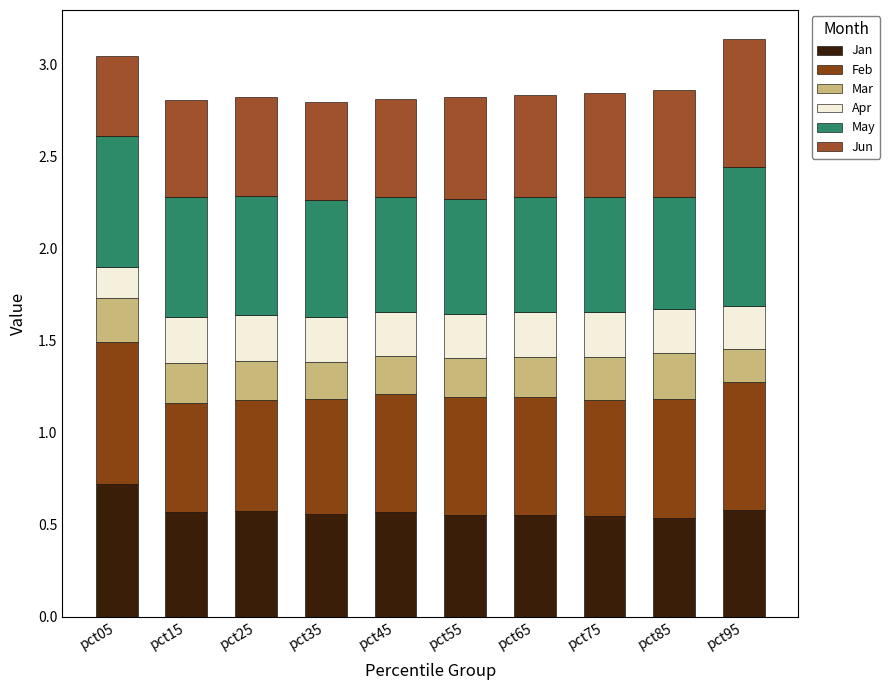

What is the approximate value of May at pct35?

0.6